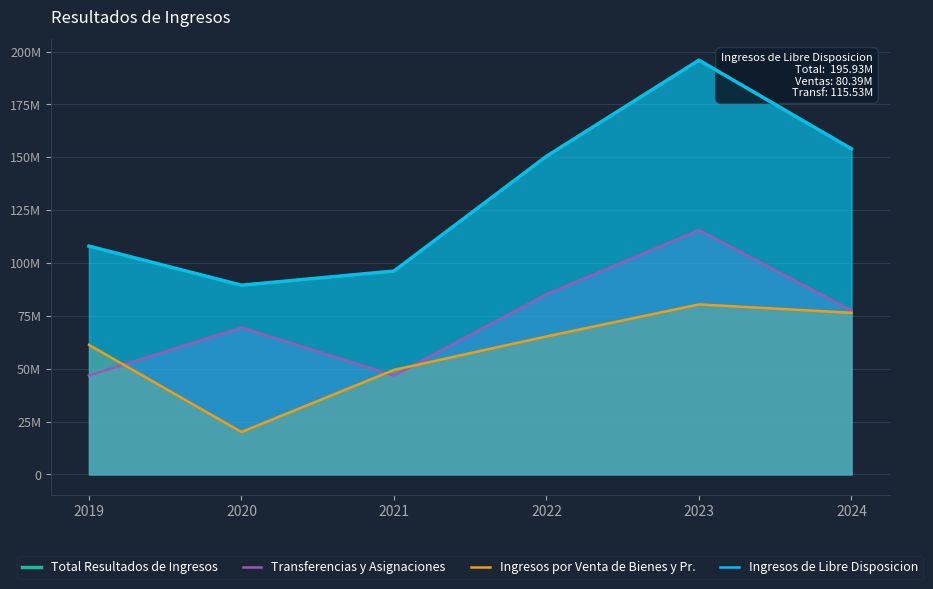

What are all the series names shown in the legend?

Total Resultados de Ingresos, Transferencias y Asignaciones, Ingresos por Venta de Bienes y Pr., Ingresos de Libre Disposicion